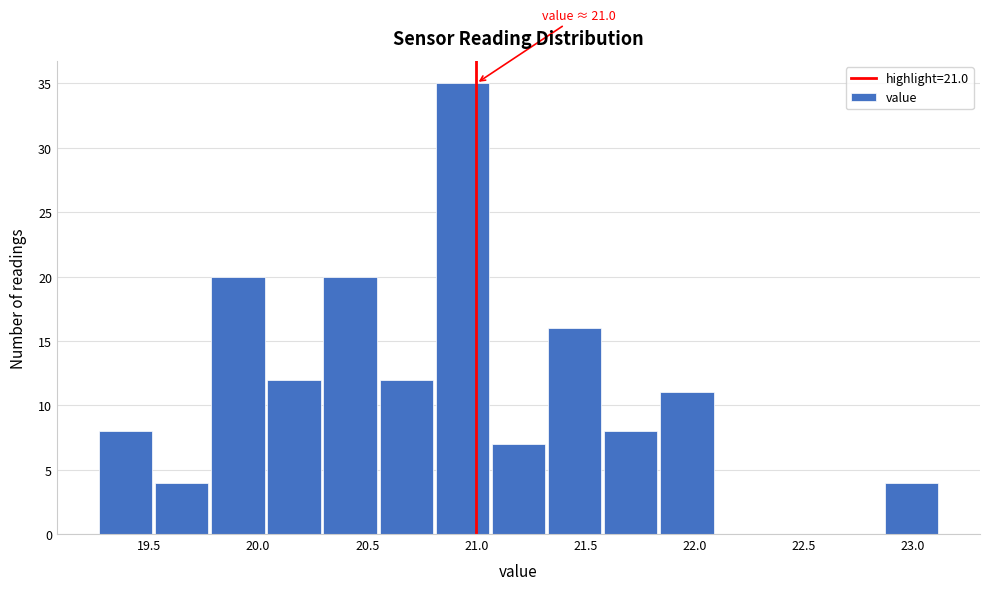

Over which range of the x-axis is the bar tallest?

20.80 to 21.05